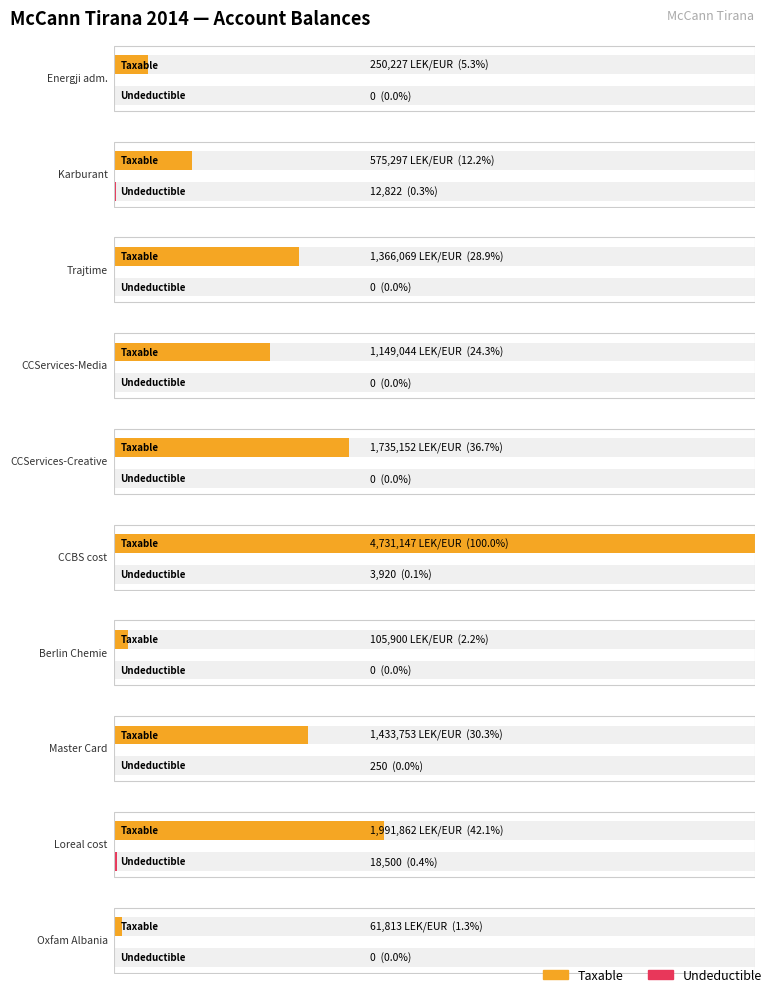

Reading right to left, what are all the values shown in this chart?

Taxable: 61813.2	1991862.2	1433753.2	105900.0	4731146.9	1735151.5	1149043.7	1366068.5	575296.9	250227.1
Undeductible: 0.0	18500.0	250.0	0.0	3920.0	0.0	0.0	0.0	12822.0	0.0